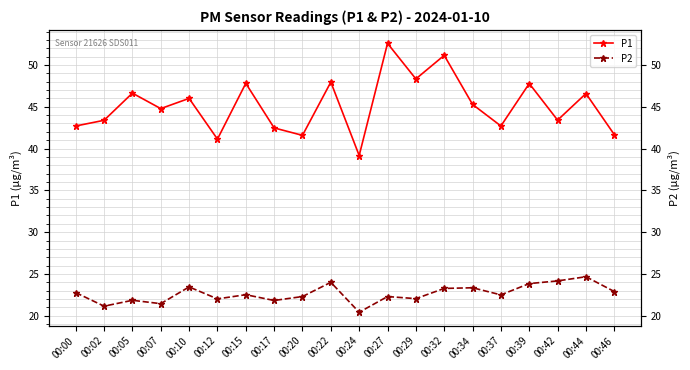

At which category does P2 reach its first local valley?

00:02